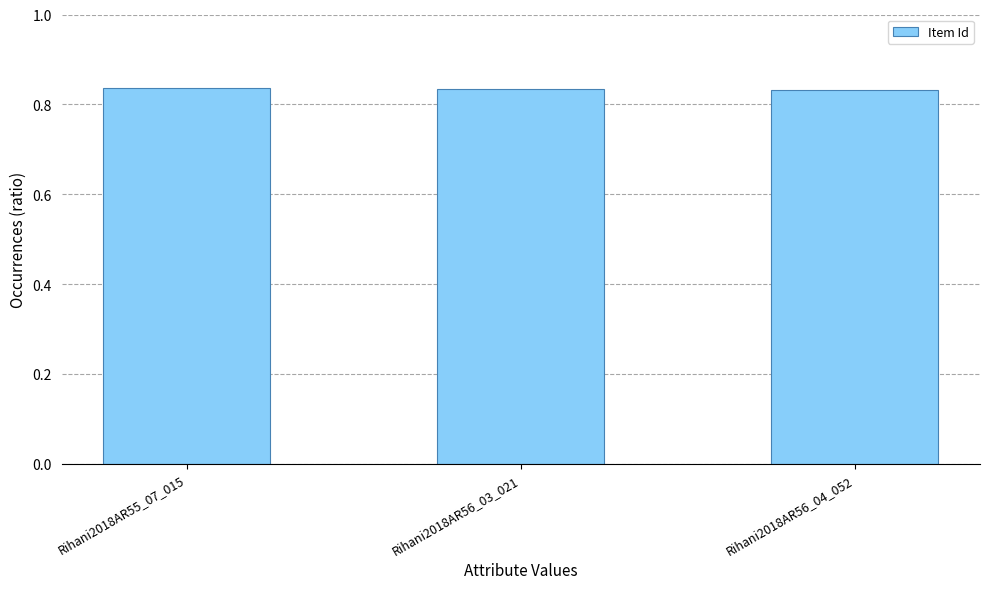

What is the sum of the values at Rihani2018AR56_04_052 and Rihani2018AR56_03_021?

1.7